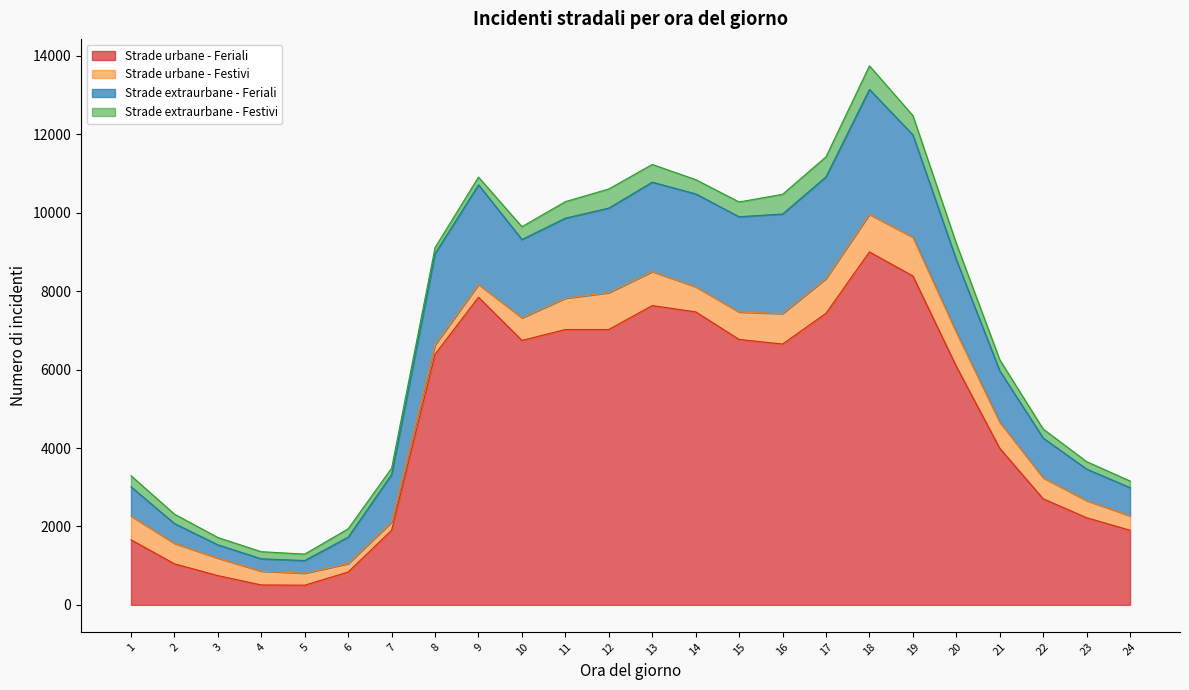

How many lines are shown in the chart?

4